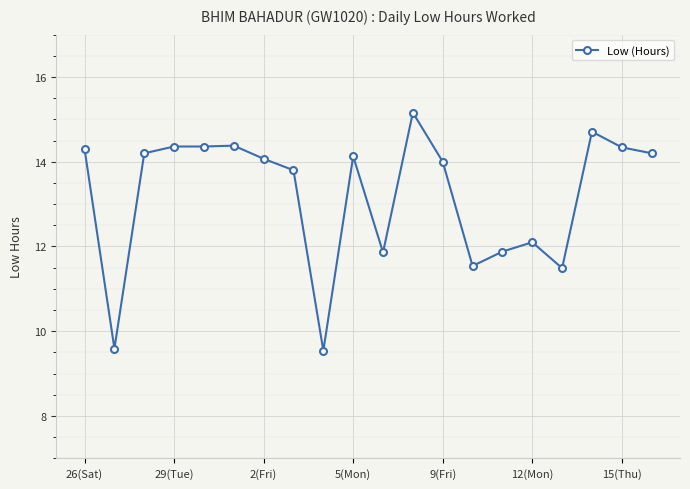

What is the difference between the second highest and second lowest values?

5.1